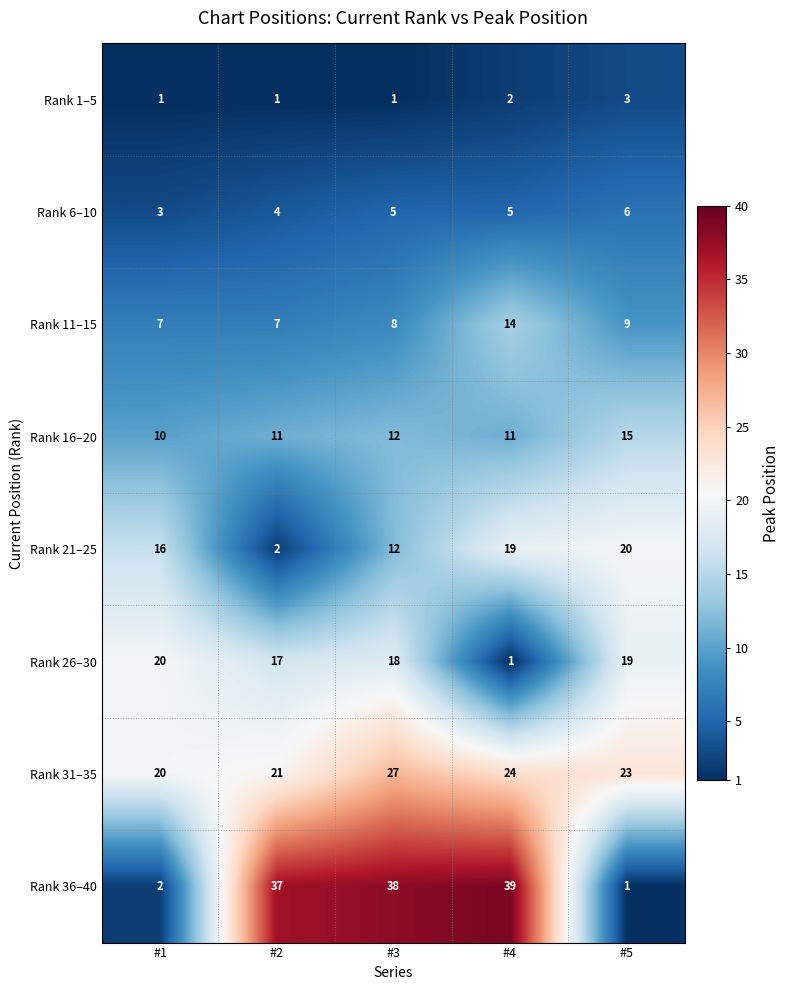

The value of Rank 31–35 at #3 is 27. True or false?

True